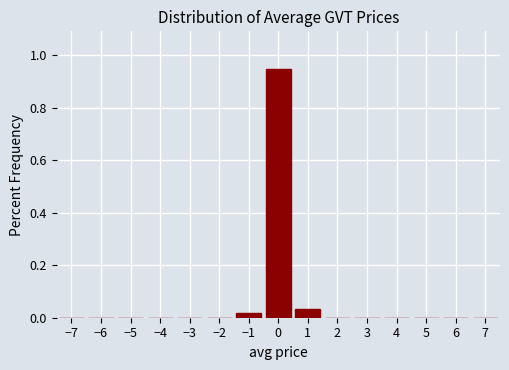

Reading left to right, transcribe this chart: for each bar, give the range it covers on the x-axis and its height. The values are not printed on the chart, so give them approximately, as read against the axis.

-7.5 to -6.5: 0
-6.5 to -5.5: 0
-5.5 to -4.5: 0
-4.5 to -3.5: 0
-3.5 to -2.5: 0
-2.5 to -1.5: 0
-1.5 to -0.5: under 0.02
-0.5 to 0.5: 0.94
0.5 to 1.5: 0.04
1.5 to 2.5: 0
2.5 to 3.5: 0
3.5 to 4.5: 0
4.5 to 5.5: 0
5.5 to 6.5: 0
6.5 to 7.5: 0